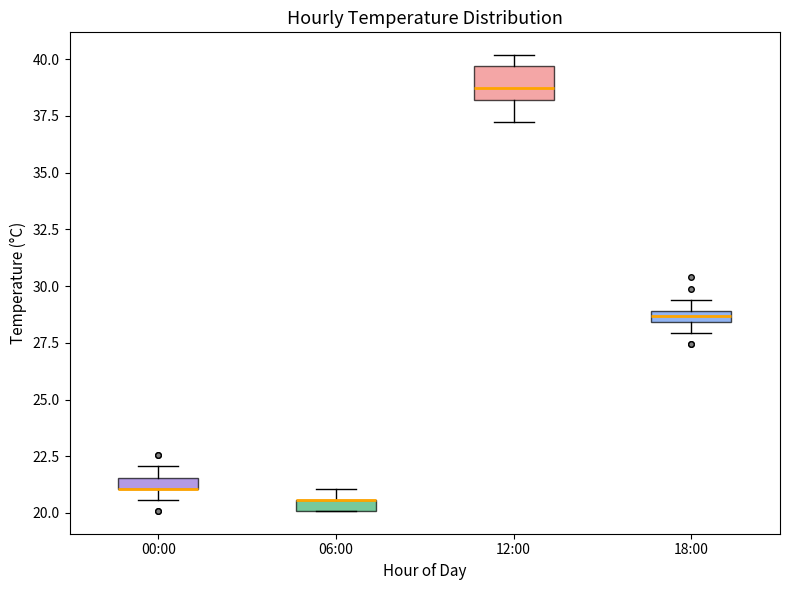

Where is the upper edge of the box for 06:00 on the y-axis? The values are not printed on the chart, so give them approximately, as read against the axis.

20.5